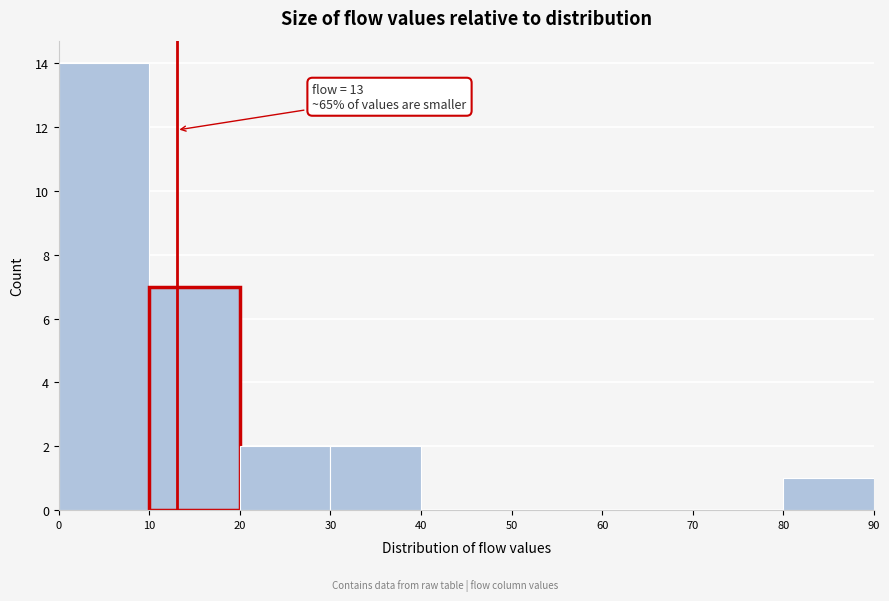

Which range on the x-axis has the tallest bar?

0 to 10